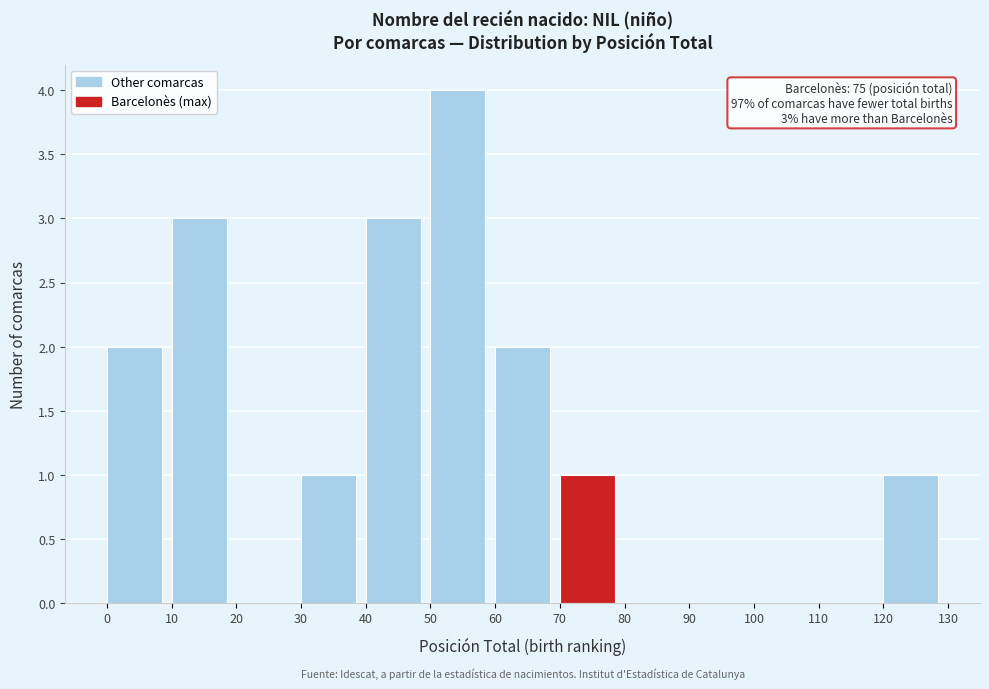

Which range on the x-axis has the tallest bar?

50 to 60